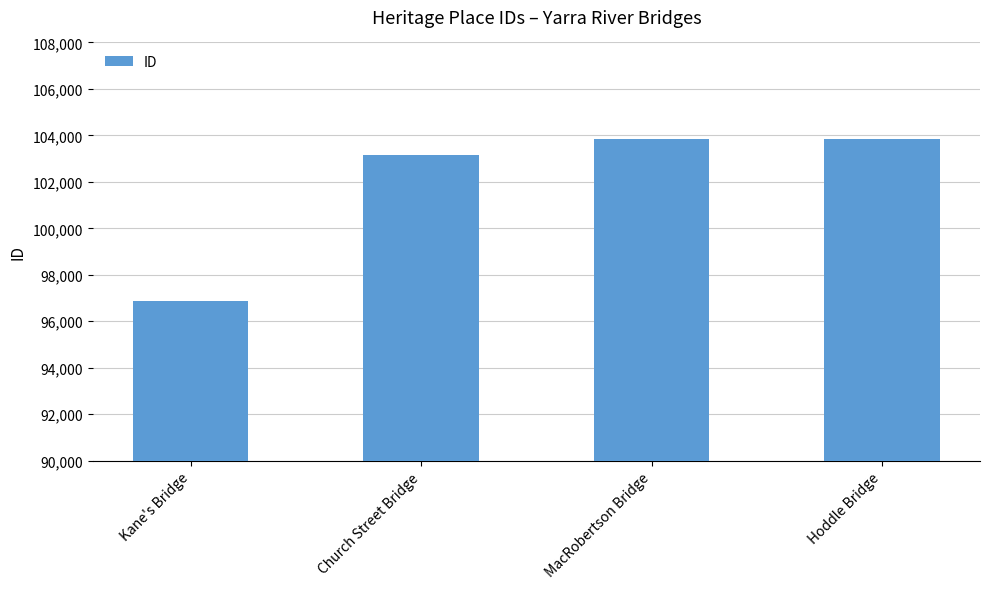

Between Kane's Bridge and Church Street Bridge, which is larger?

Church Street Bridge